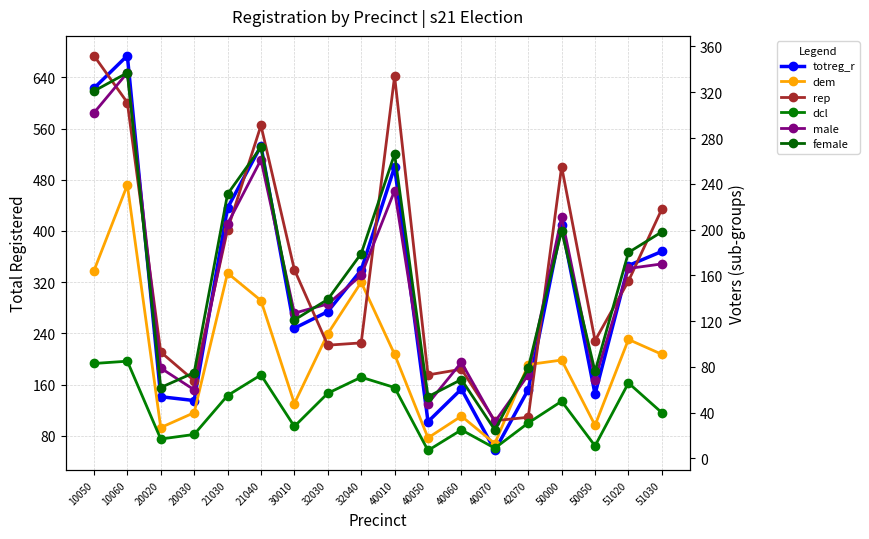

What is the value of the totreg_r point at the 12th from the left?

153